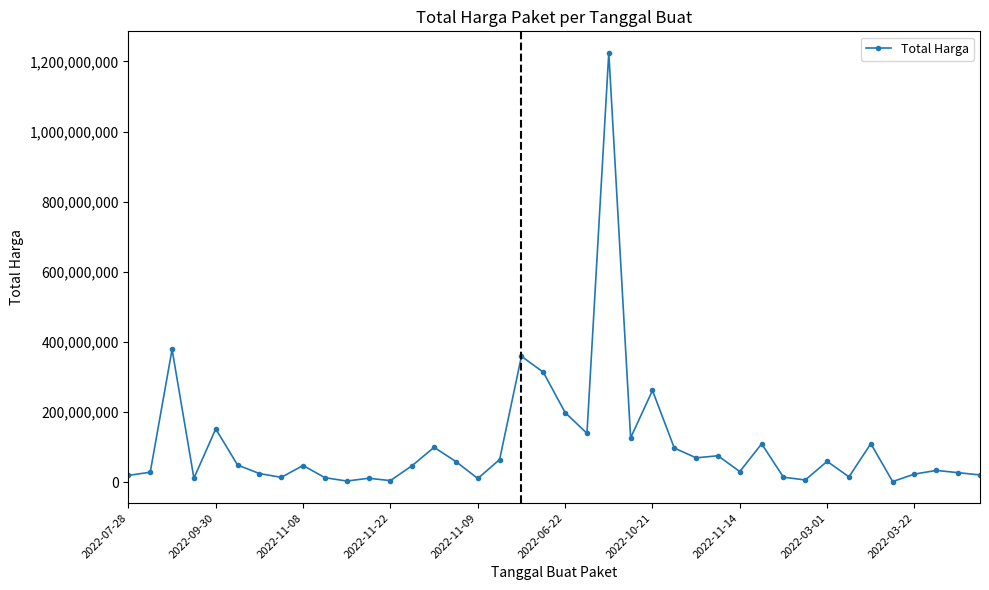

What is the greatest value displayed?

1224682000